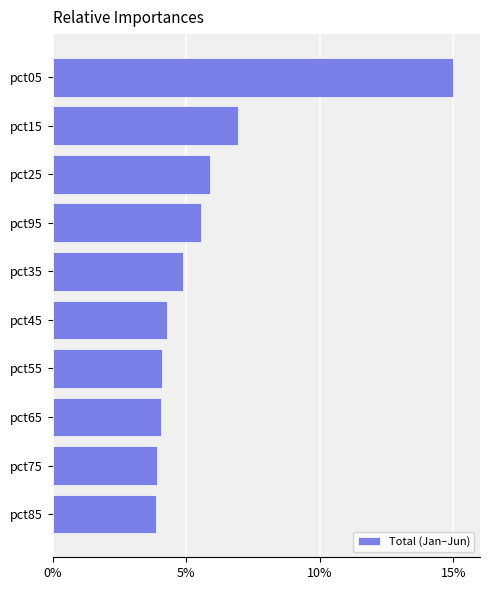

What is the sum of the values at pct95 and pct25?

11.4